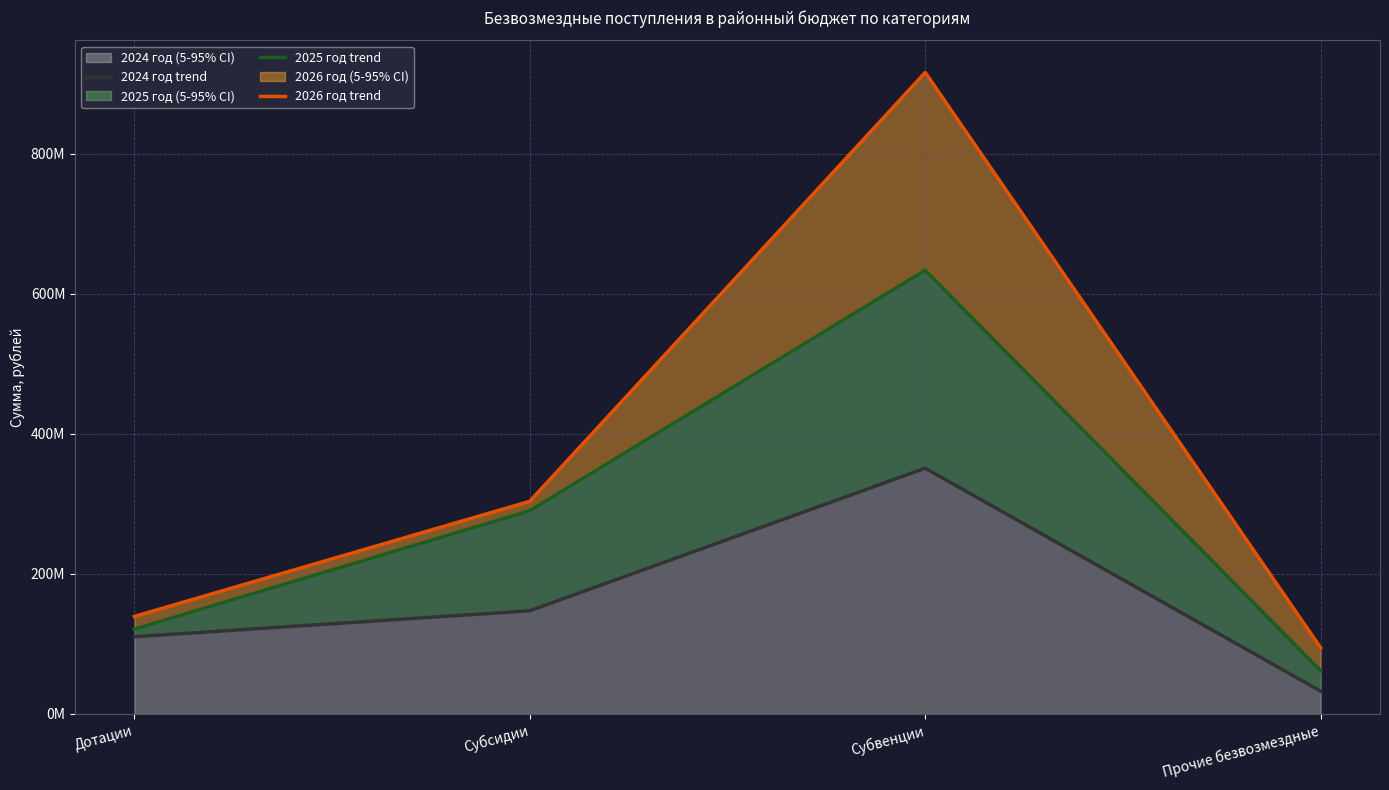

Between Субсидии and Прочие безвозмездные, which series saw the biggest shift?

2025 год trend